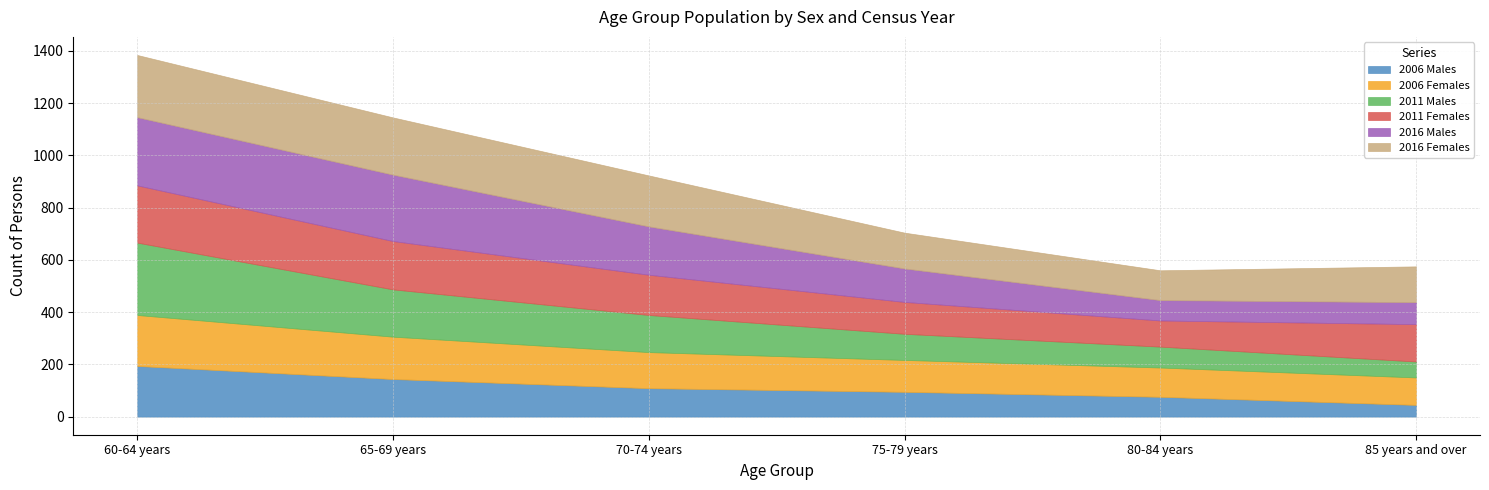

Between 75-79 years and 85 years and over, which series saw the biggest shift?

2006 Males